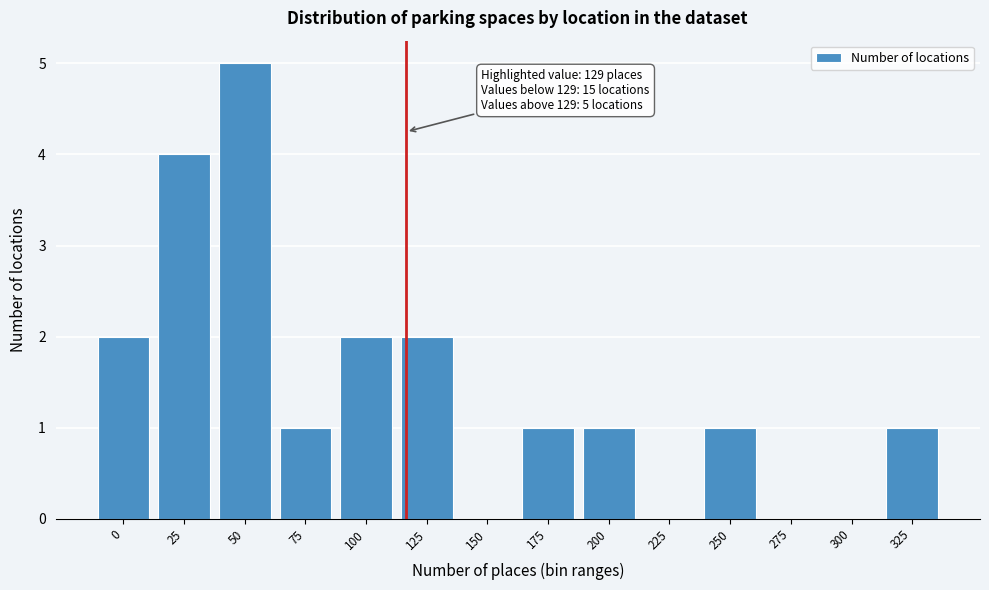

Reading left to right, what are all the values shown in this chart?

0=2	25=4	50=5	75=1	100=2	125=2	150=0	175=1	200=1	225=0	250=1	275=0	300=0	325=1